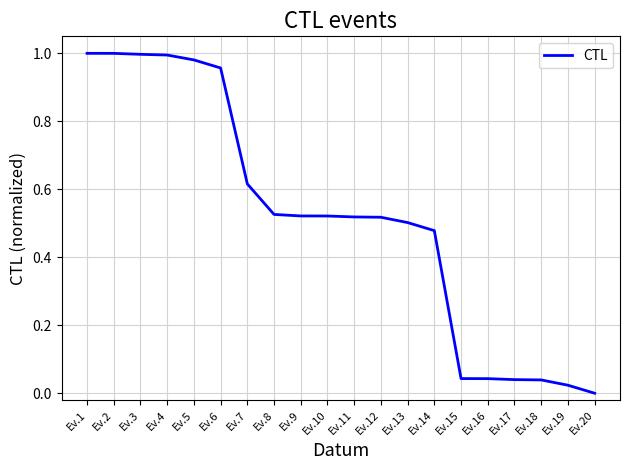

At which category does the chart reach its minimum across all series?

Ev.20